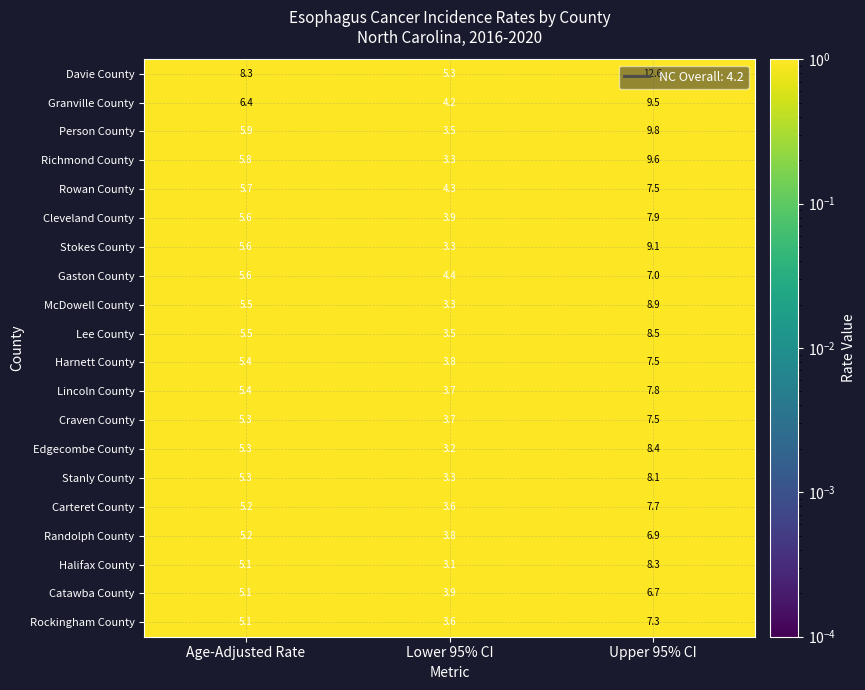

The value of Gaston County at Age-Adjusted Rate is 9.0. True or false?

False